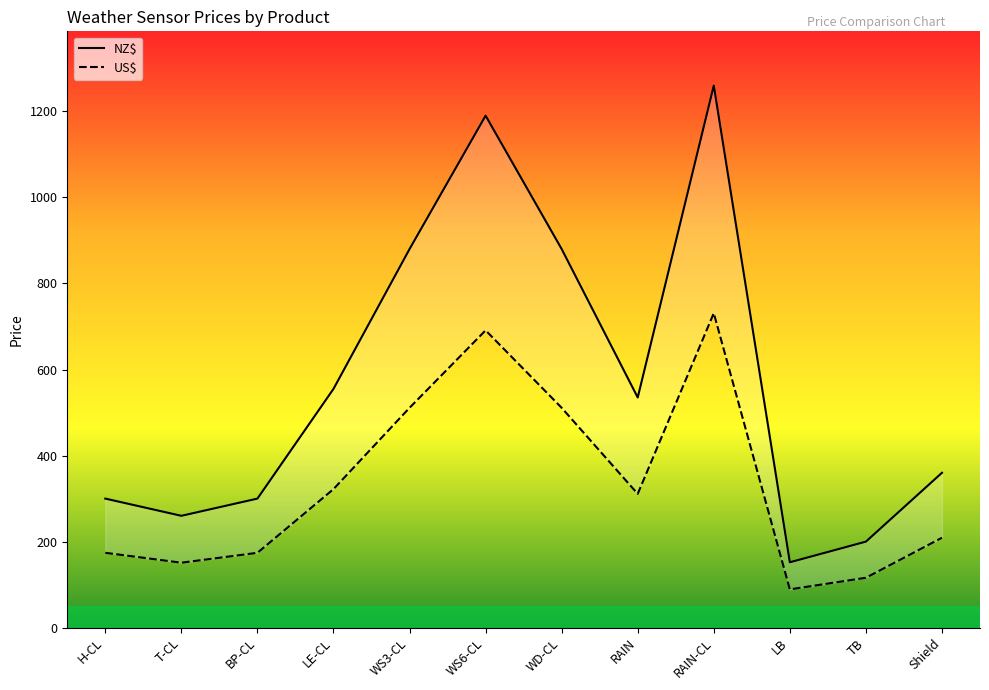

Is the value of US$ at Shield greater than the value of NZ$ at T-CL?

No